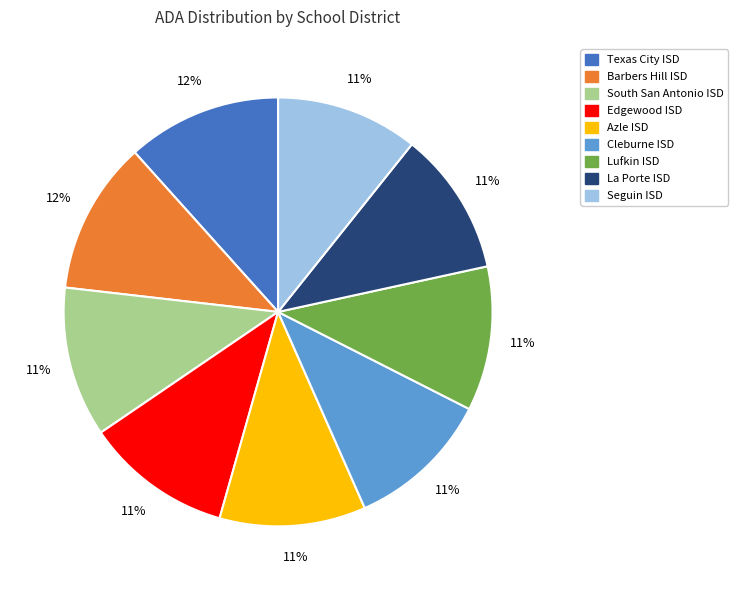

What is the ratio of the value at La Porte ISD to the value at Edgewood ISD?

1.0